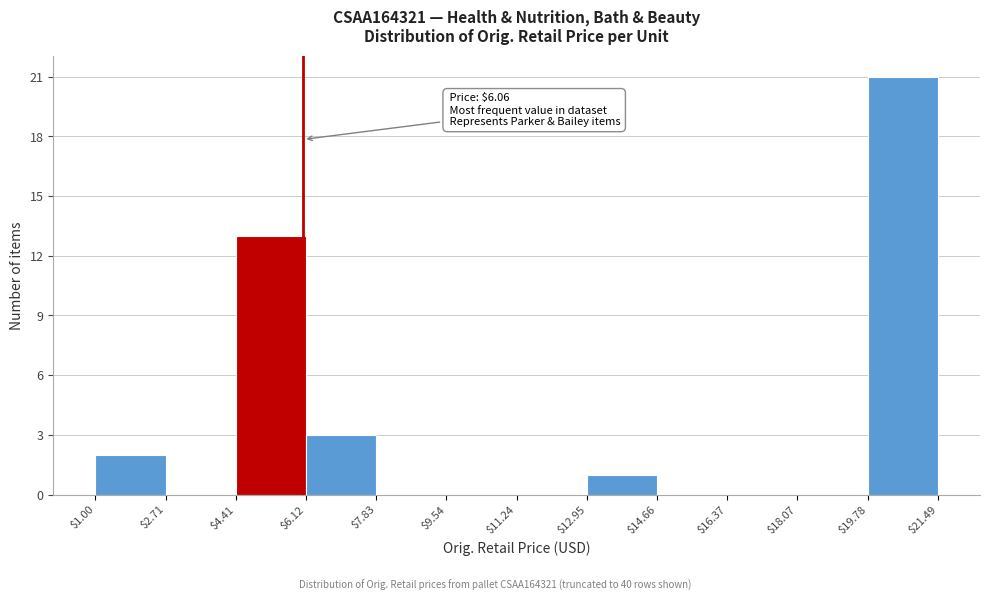

Which range on the x-axis has the tallest bar?

$19.78 to $21.49